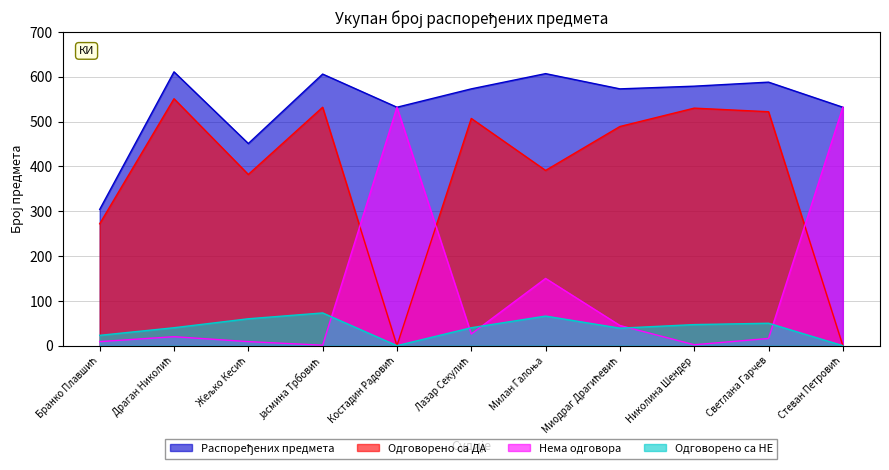

True or false: Одговорено са НЕ and Нема одговора intersect in this chart.

True